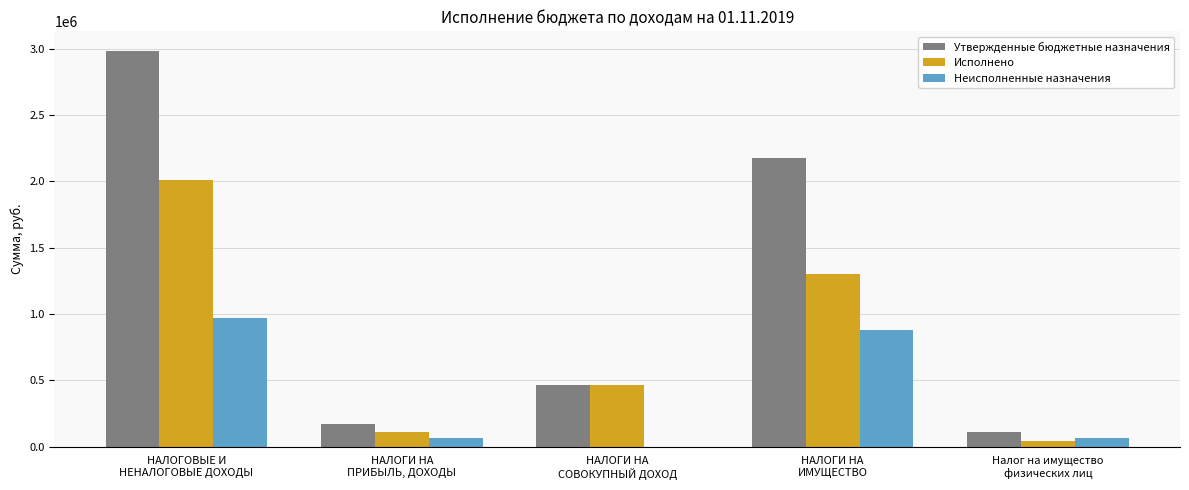

What is the sum of all Исполнено values?

3928864.6